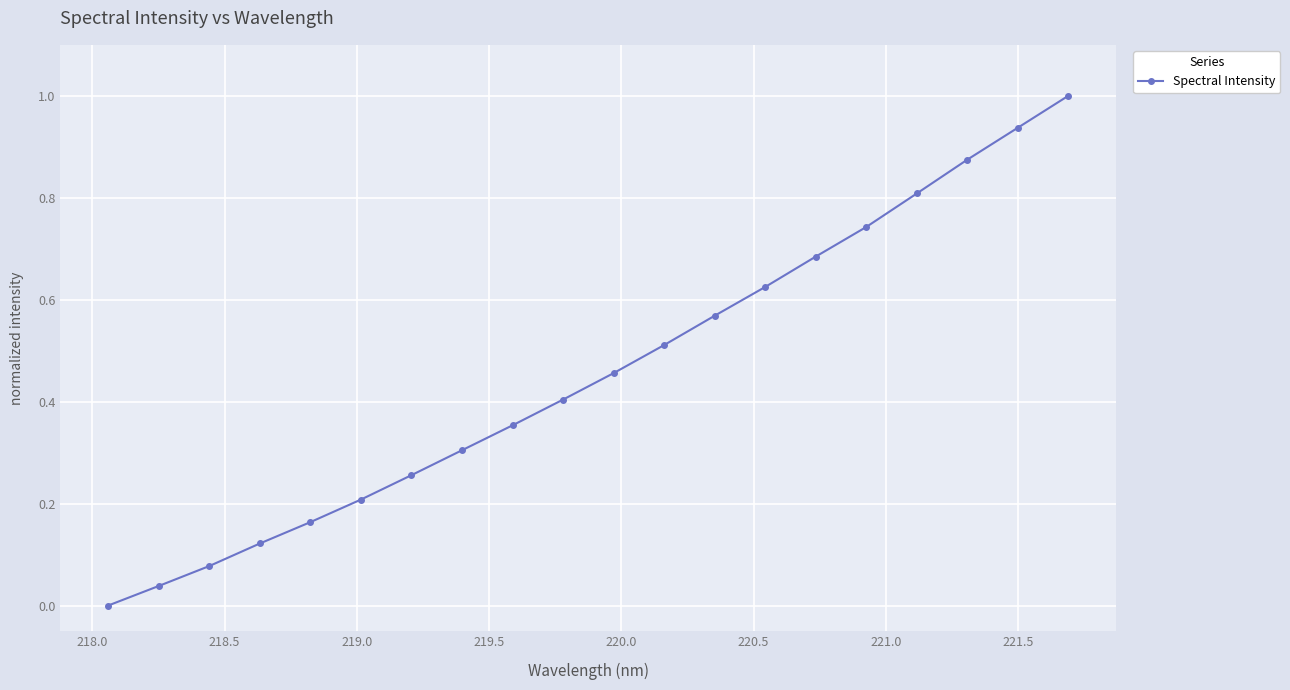

What is the value of the 17th point from the left?

0.8